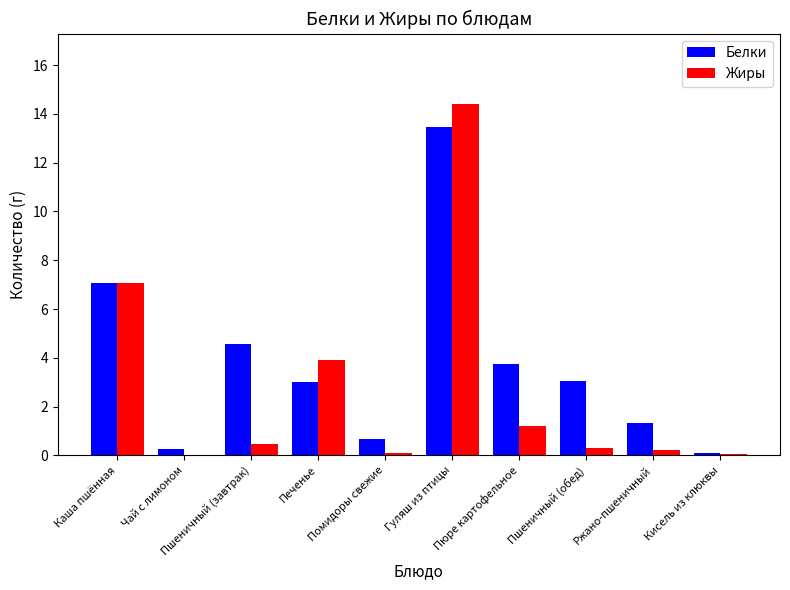

What is the sum of the Жиры values at Пюре картофельное and Печенье?

5.1